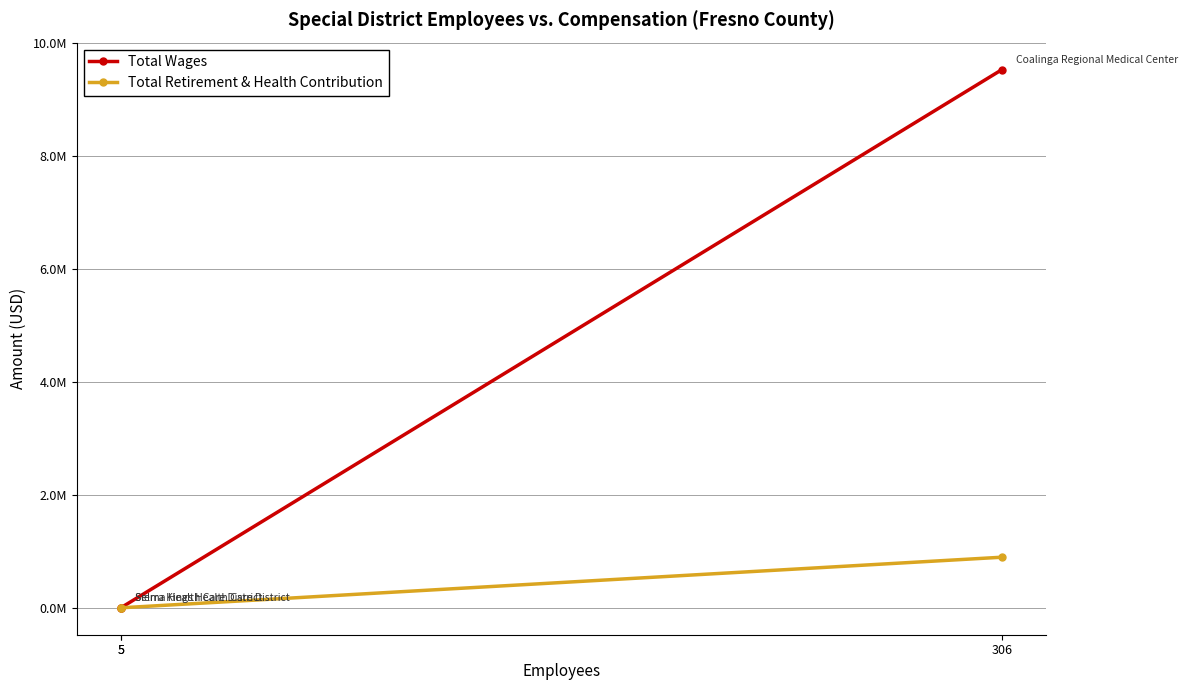

How many lines are shown in the chart?

2